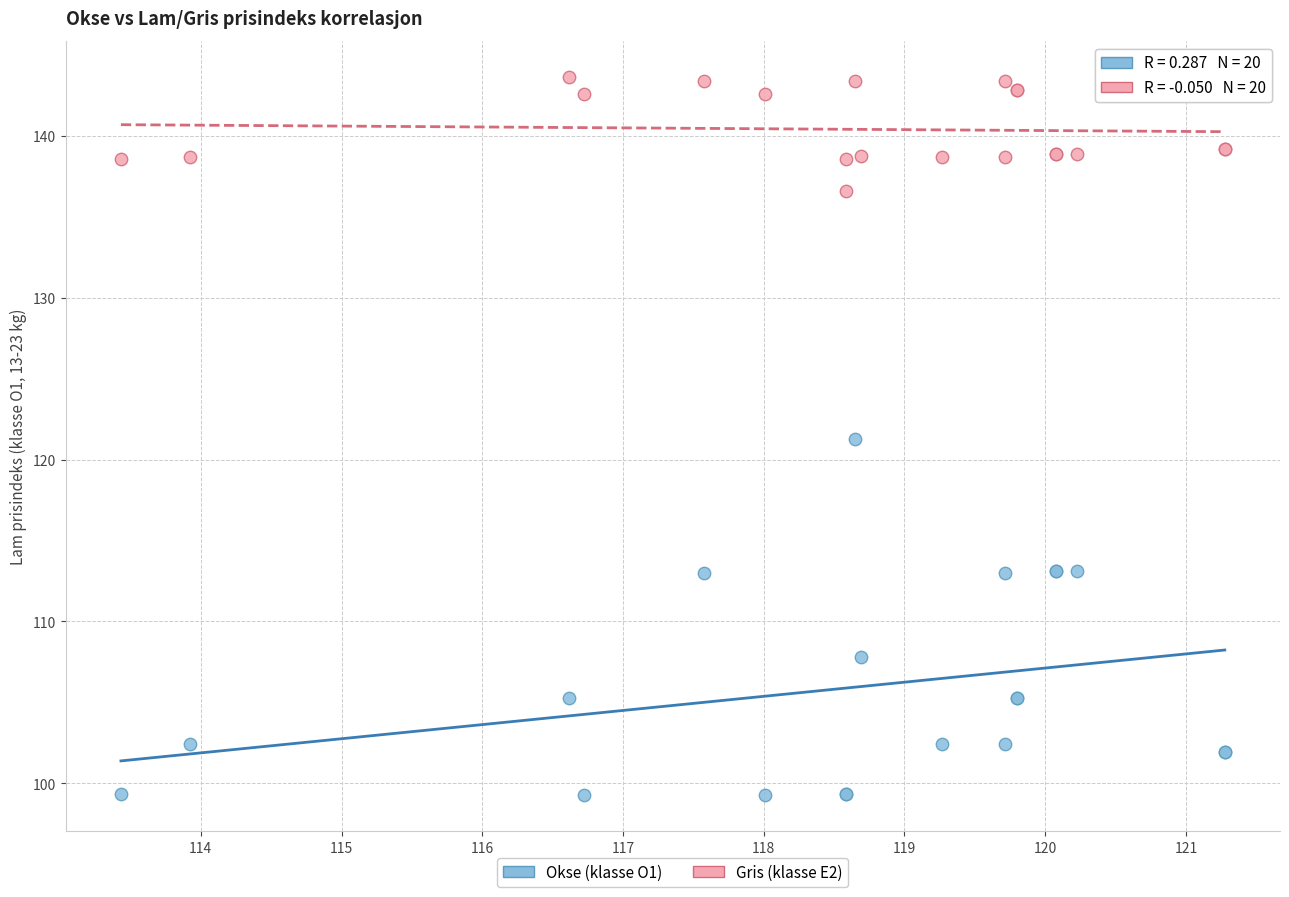

Which series contains the lowest Y value?

Okse (klasse O1)